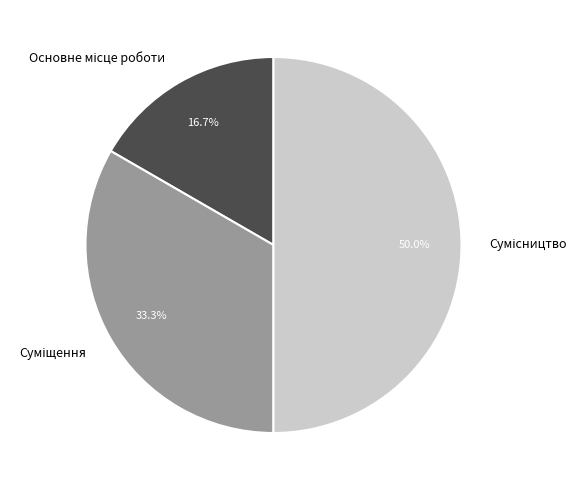

True or false: Сумісництво accounts for 50% of the total.

True